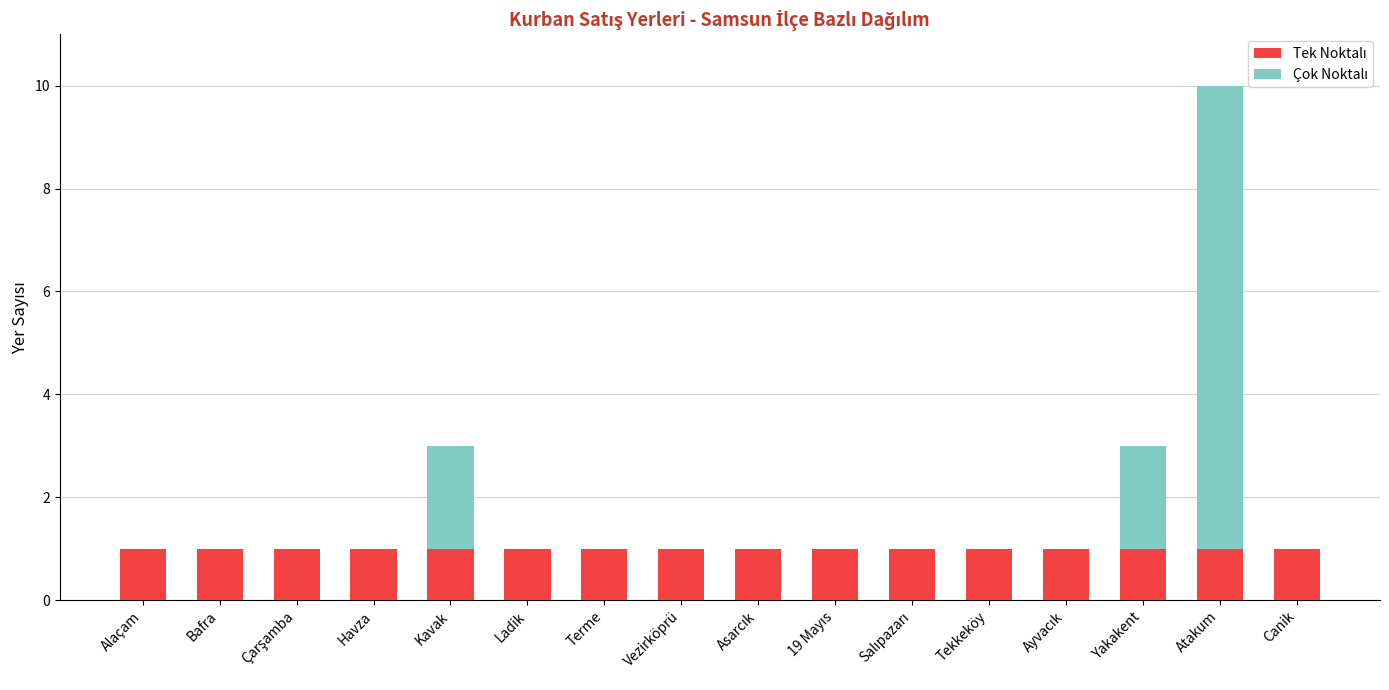

At which category is the sum across all series the highest?

Atakum